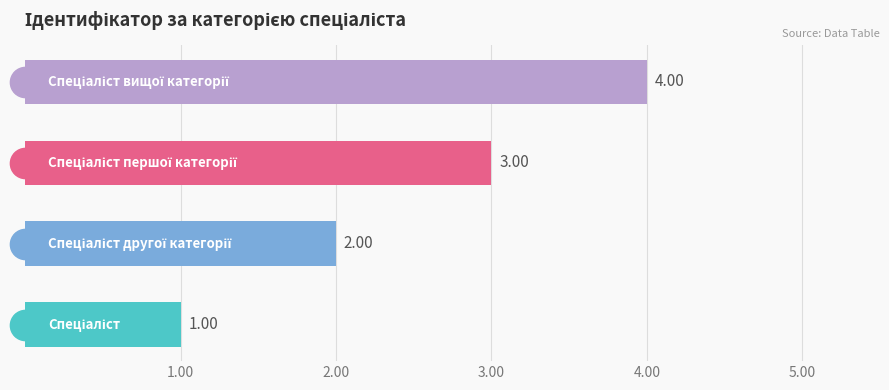

What is the sum of all values?

10